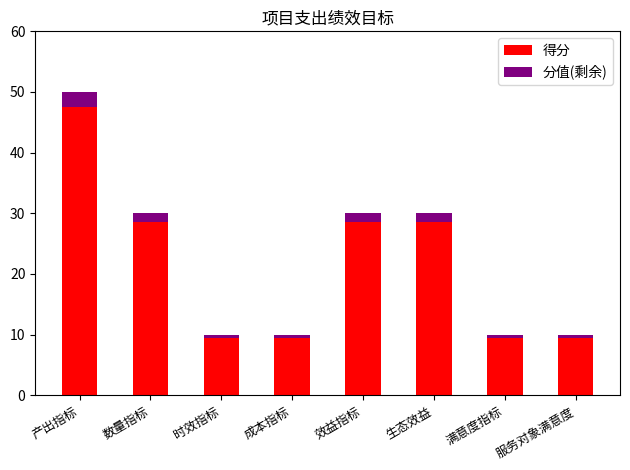

What is the approximate value of 得分 at 数量指标?

28.5